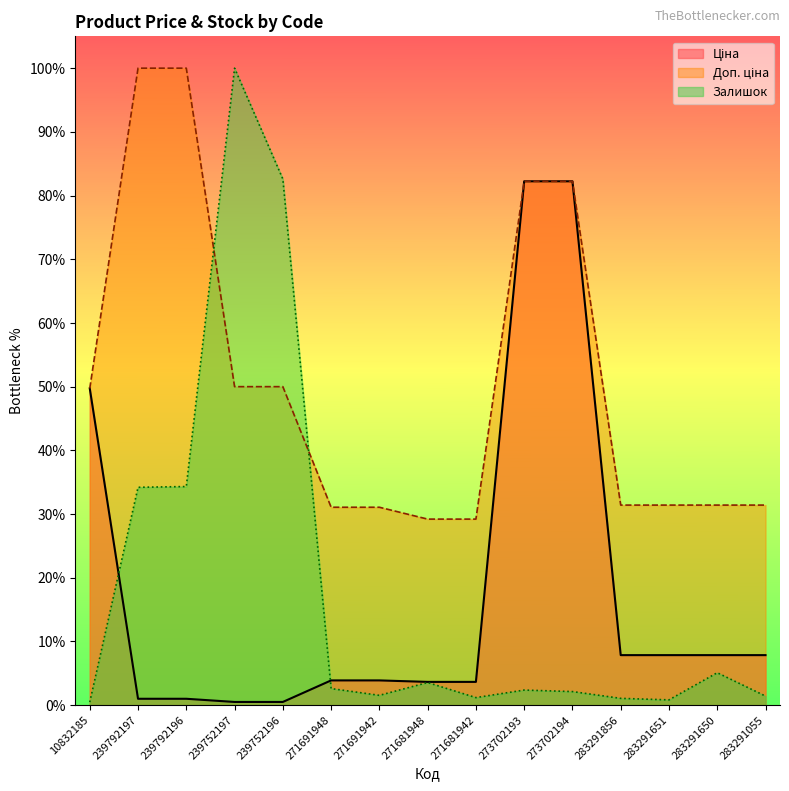

Between 239752196 and 283291650, which series saw the biggest shift?

Залишок